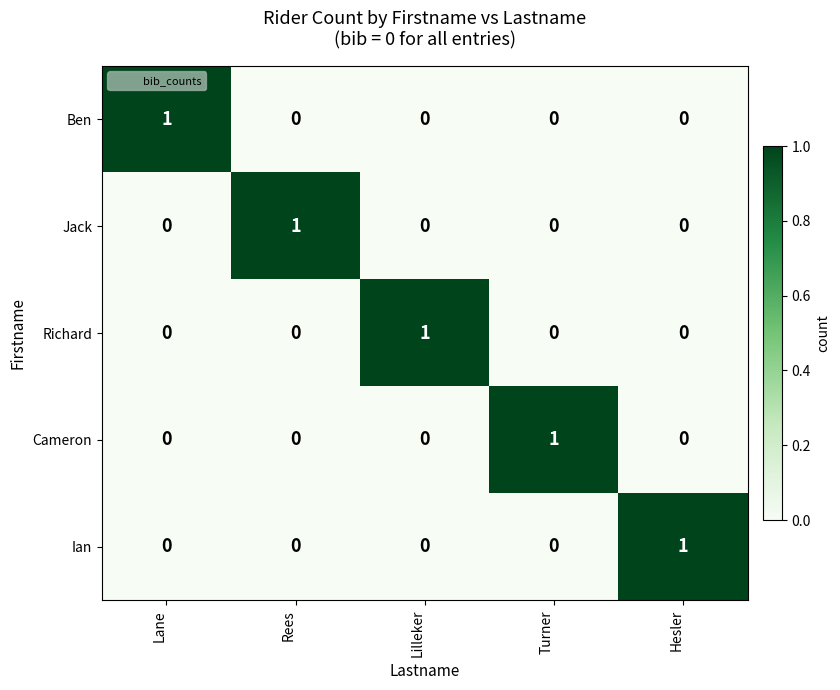

How many series are shown in this chart?

5